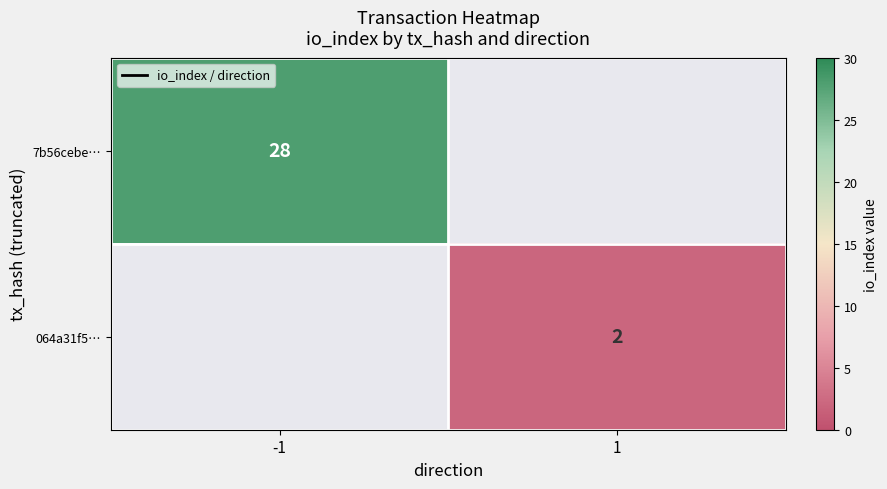

The value of 7b56cebe… at -1 is 28. True or false?

True